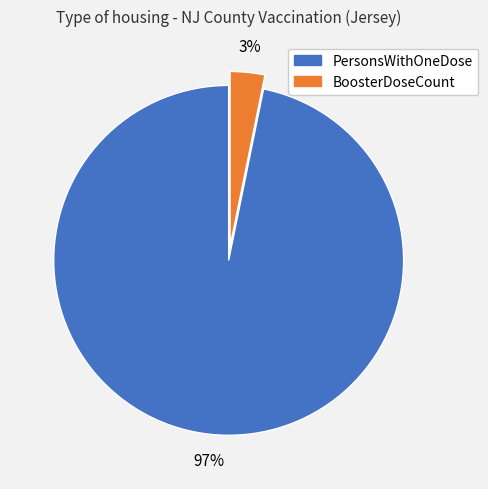

To the nearest percent, what is the average slice percentage?

50%